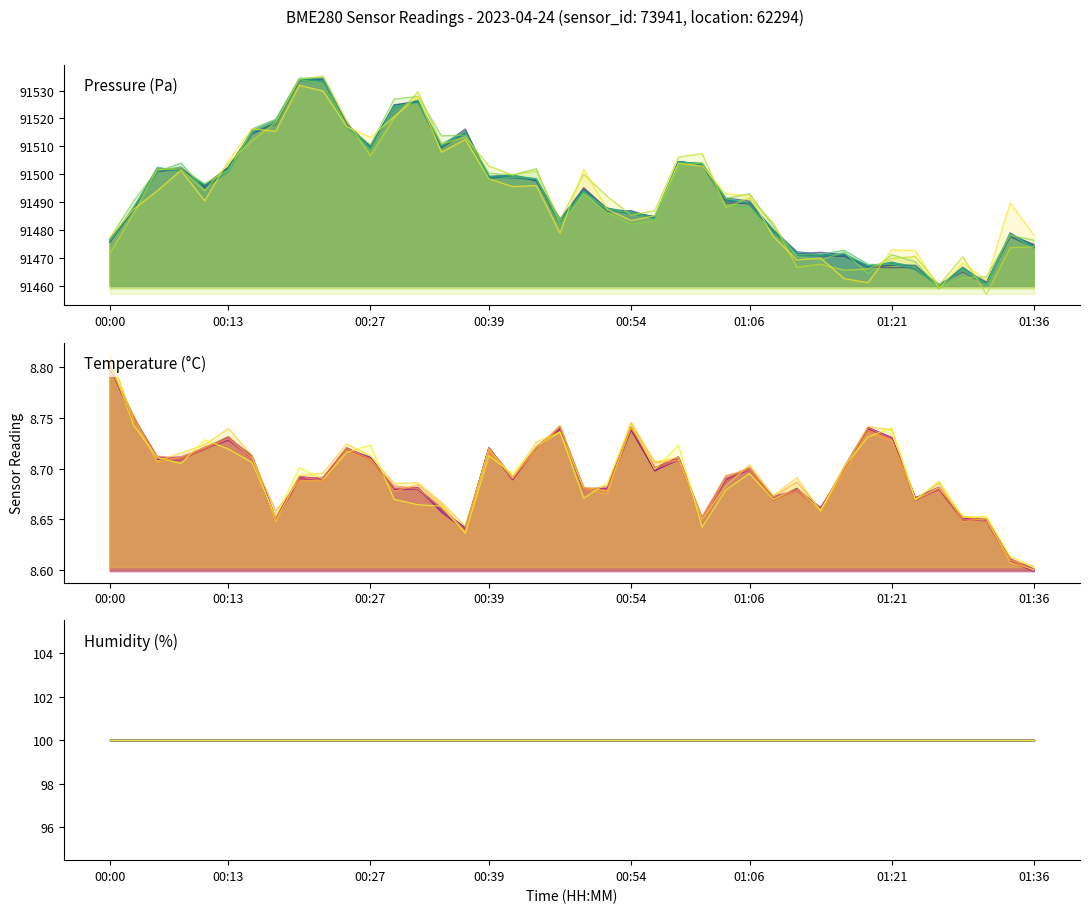

Which series has the largest total across all categories?

pressure